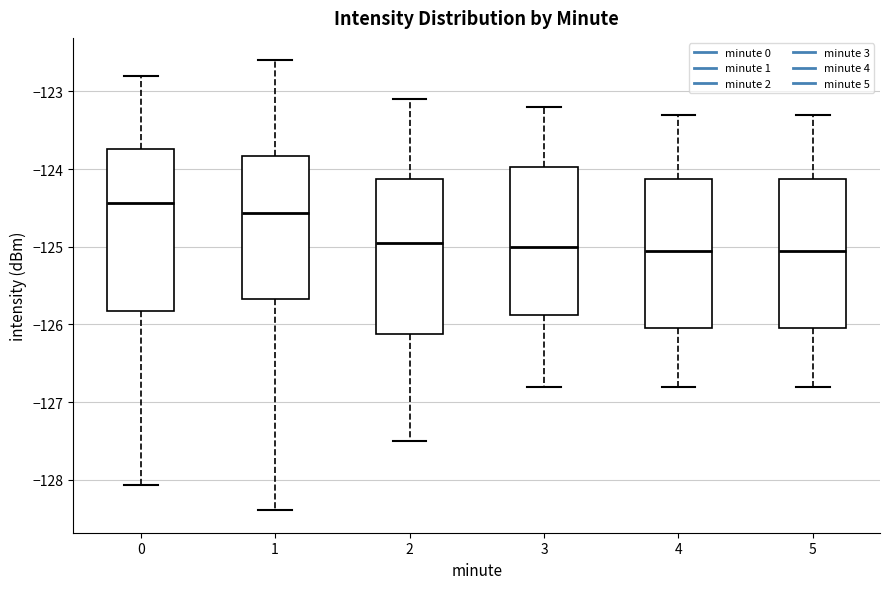

Reading left to right, transcribe this box plot: for each box, give where its median line is, the range the box spans, and where its two whiskers end, as read against the y-axis. The values are not printed on the chart, so give them approximately, as read against the axis.

0: median -124.4, box -125.8 to -123.7, whiskers -128.1 to -122.8
1: median -124.6, box -125.7 to -123.8, whiskers -128.4 to -122.6
2: median -124.9, box -126.1 to -124.1, whiskers -127.5 to -123.1
3: median -125.0, box -125.9 to -124.0, whiskers -126.8 to -123.2
4: median -125.0, box -126.0 to -124.1, whiskers -126.8 to -123.3
5: median -125.0, box -126.0 to -124.1, whiskers -126.8 to -123.3